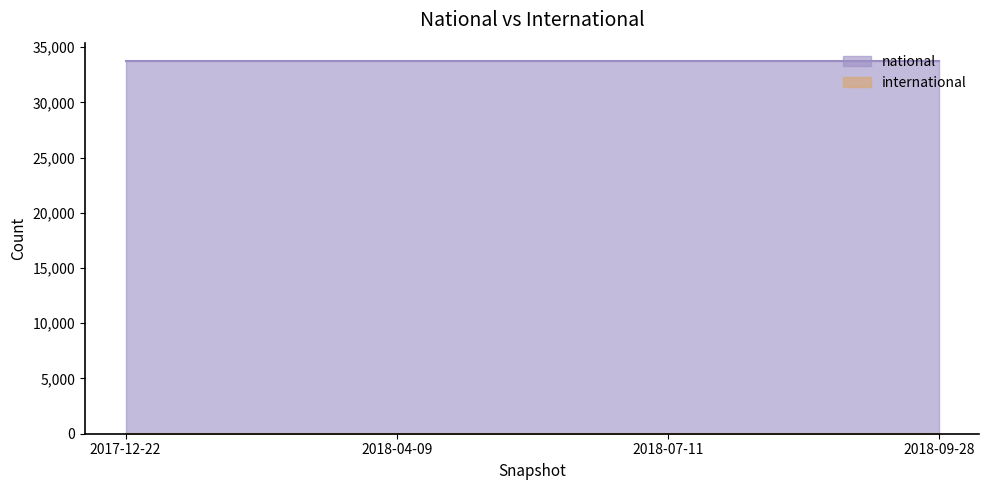

How many data points does each series have?

4